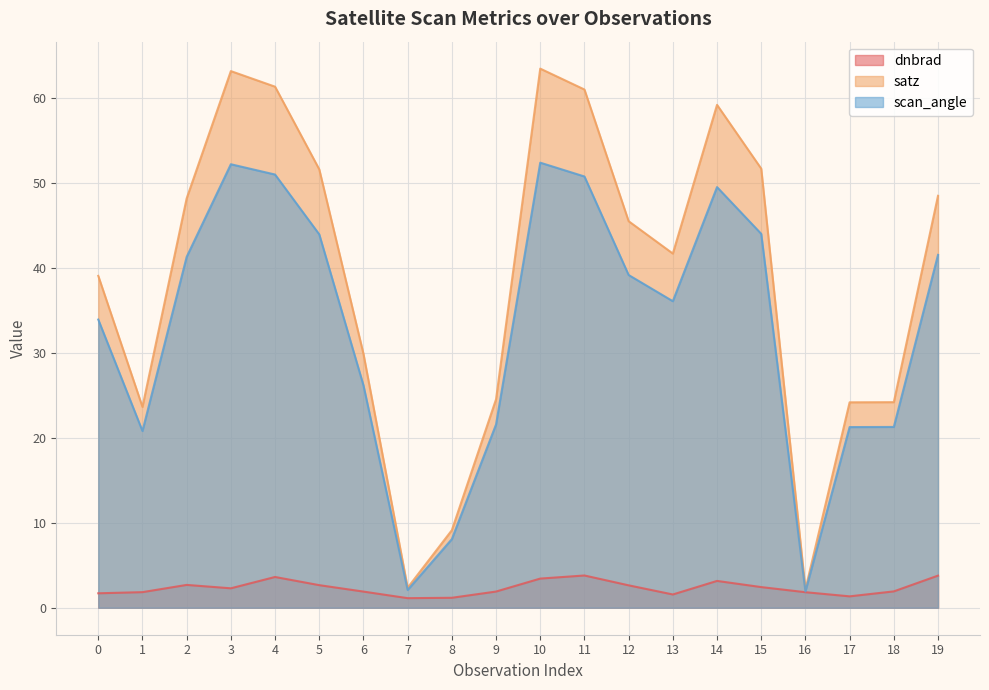

What is the minimum value shown in the chart?

1.1